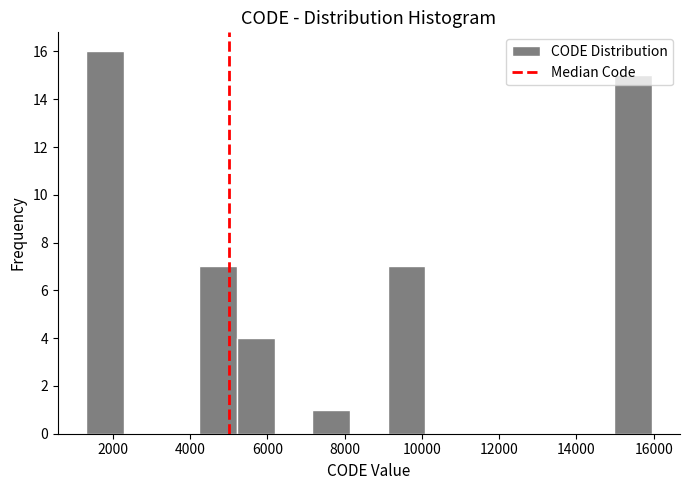

How tall is the bar that spans 1400 to 2200 on the x-axis? Neither the bar edges nor the heights are printed on the chart, so give them approximately, as read against the axes.

16